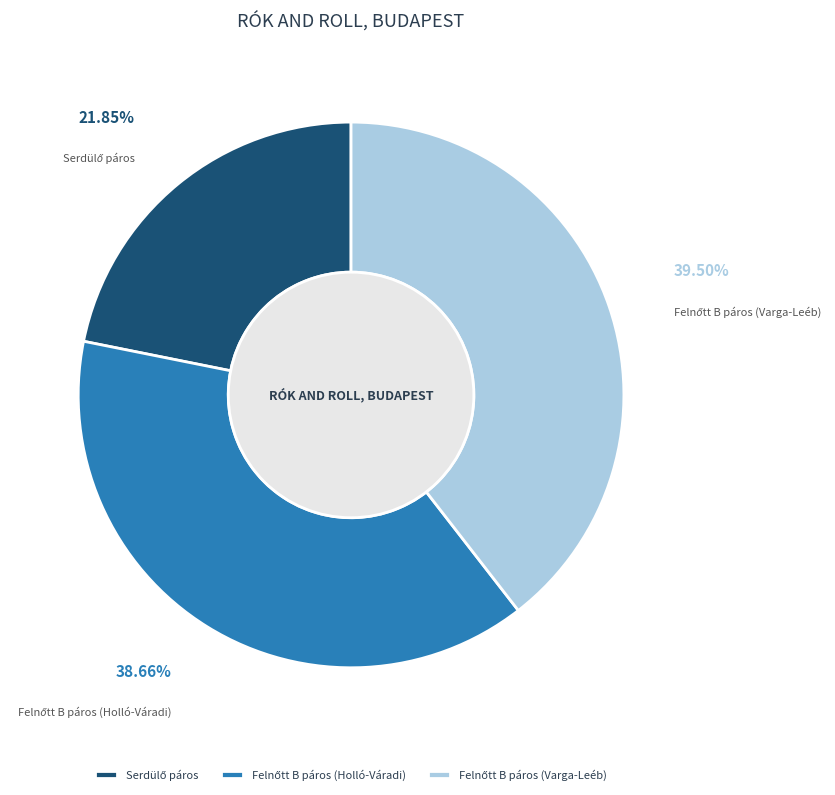

How many segments does this pie chart have?

3